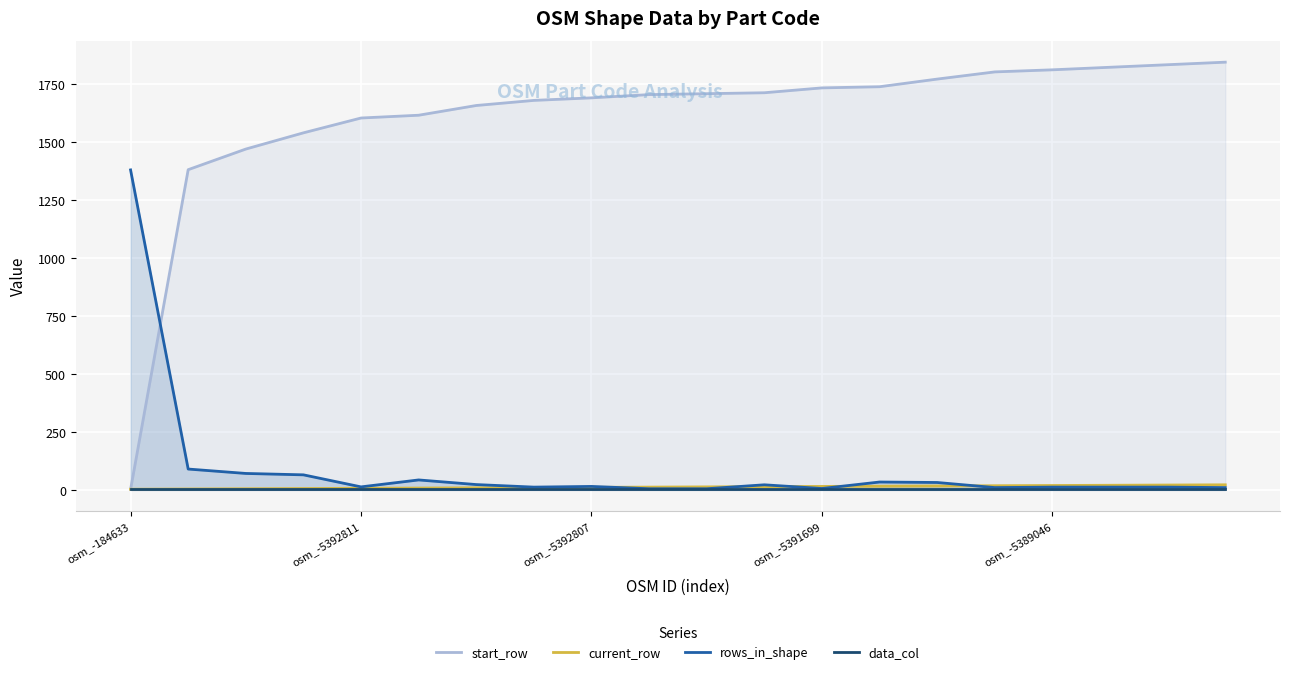

What is the label of the 9th point from the right?

11